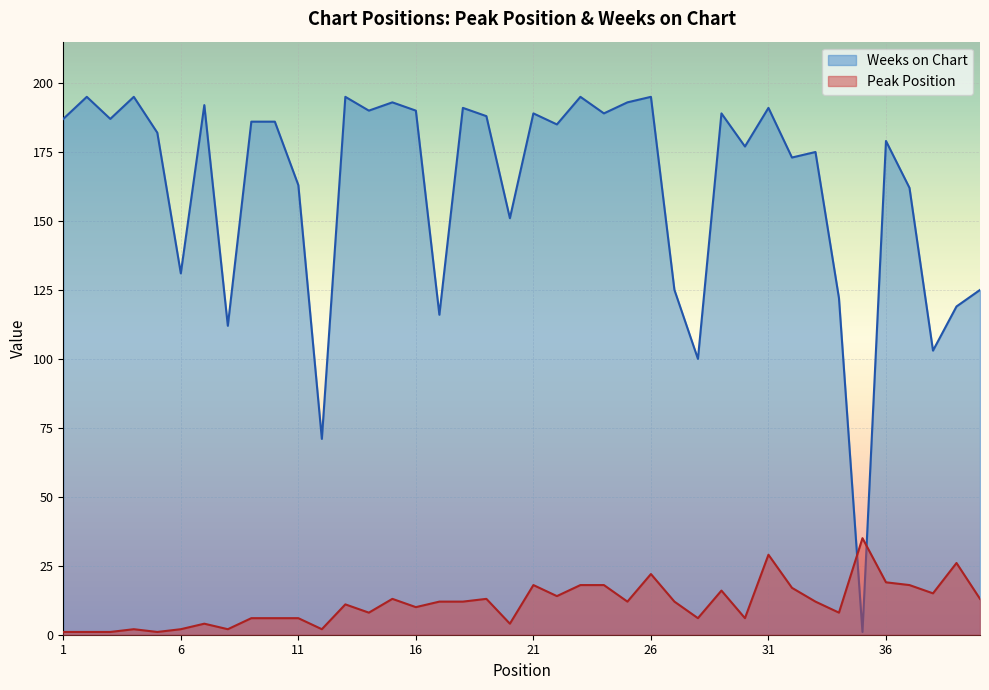

How many interior local peaks does the Peak Position series have?

11